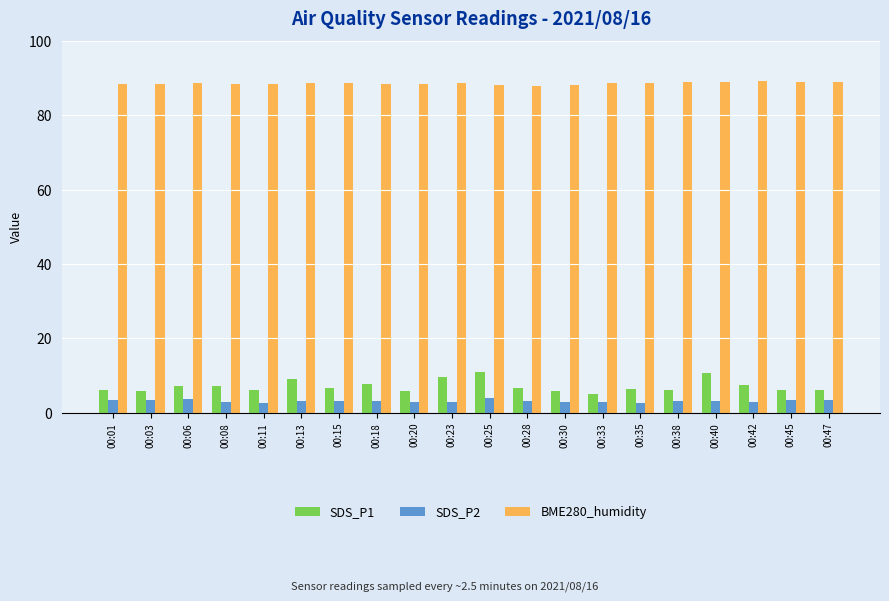

What is the value of the SDS_P2 bar at the 7th from the left?

3.2